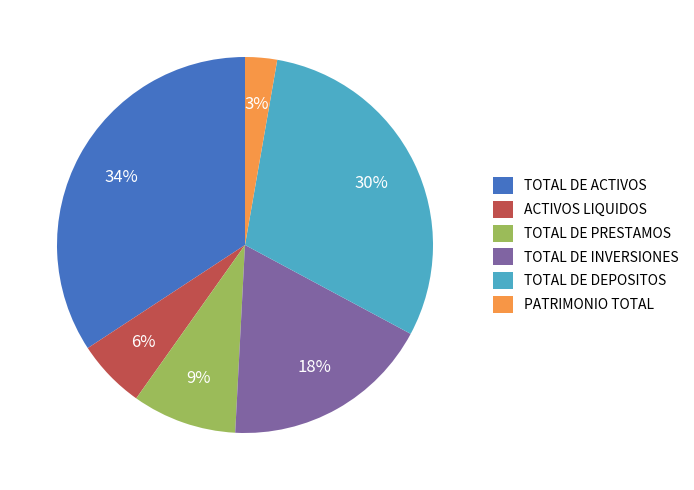

To the nearest percent, what is the combined percentage of TOTAL DE DEPOSITOS and PATRIMONIO TOTAL?

33%